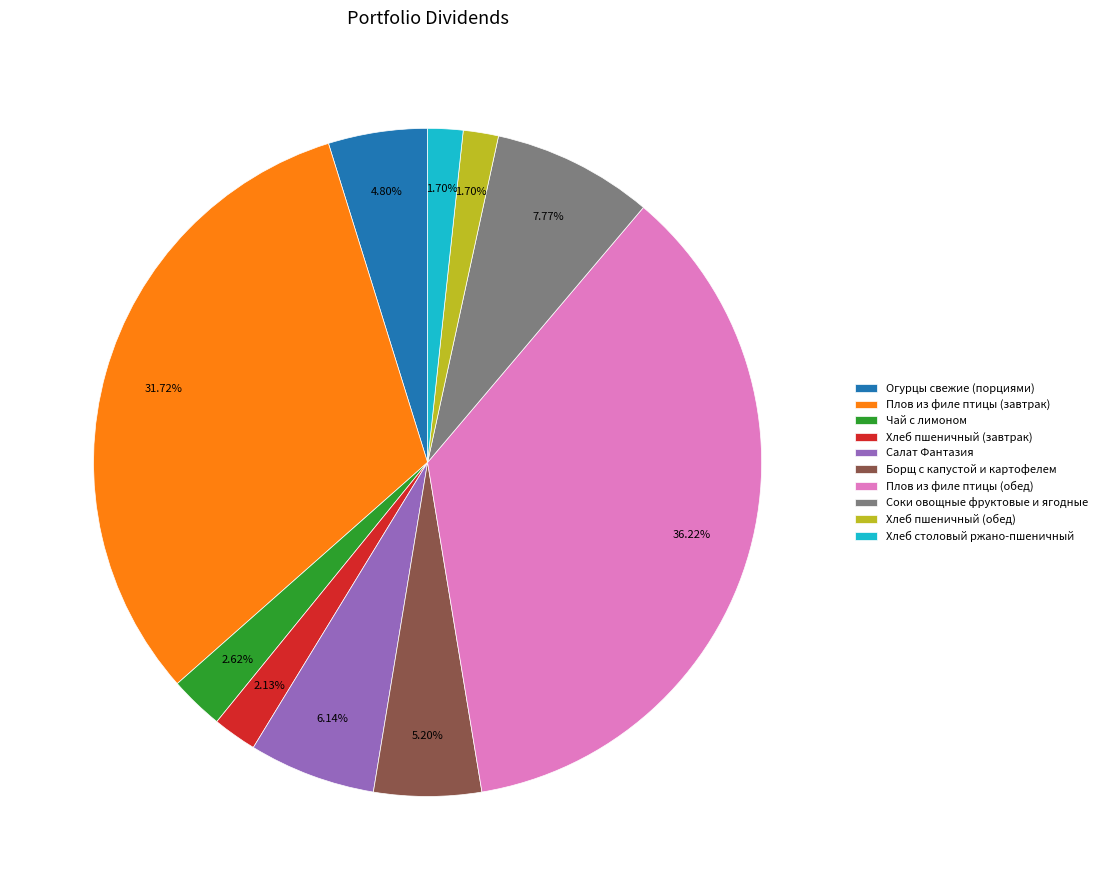

What percentage is the Салат Фантазия slice, to the nearest percent?

6%